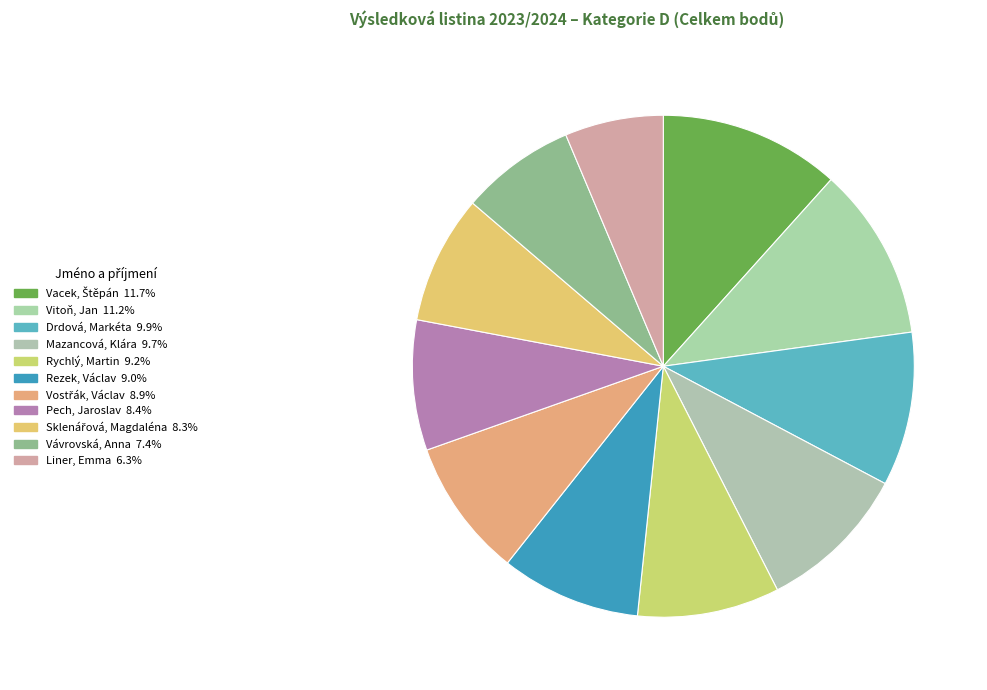

How many slices are in this pie chart?

11